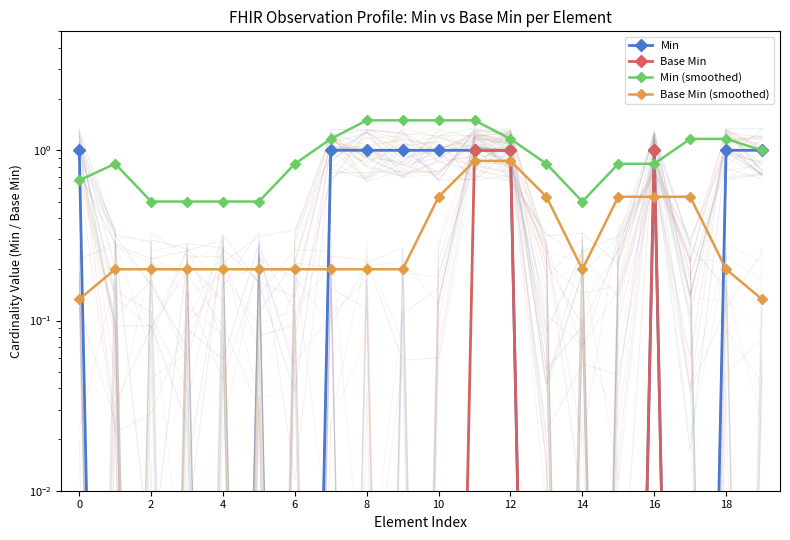

What is the approximate value of Min at 19?

1.0